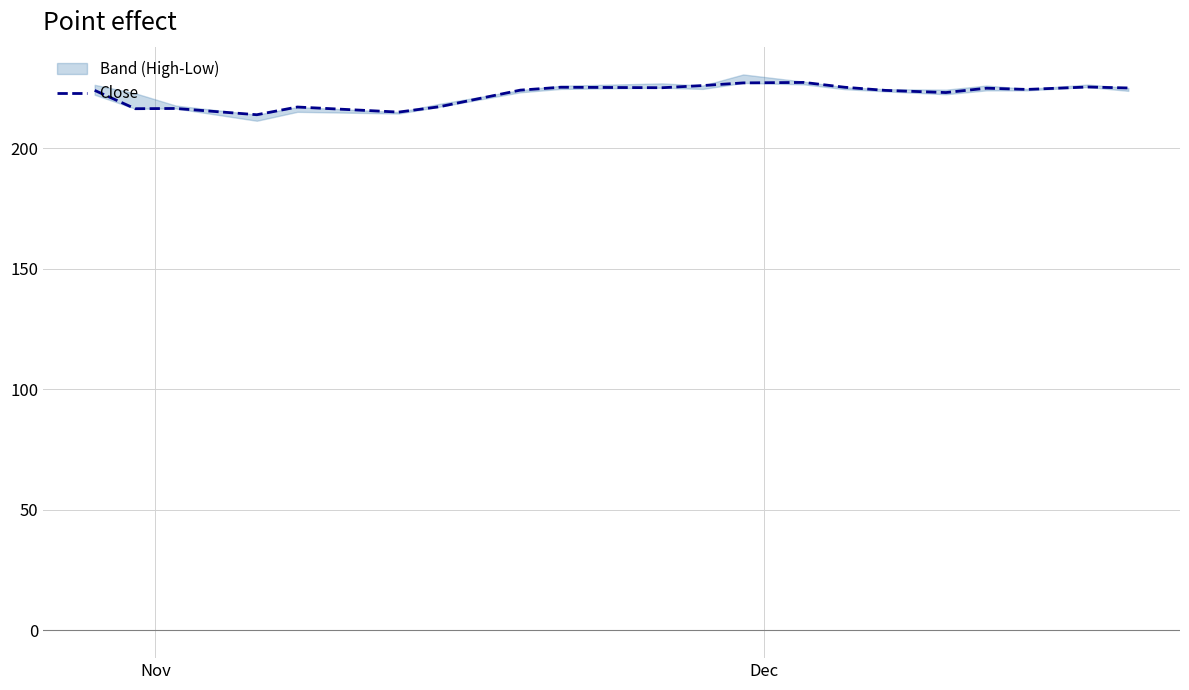

Reading left to right, what are all the values shown in this chart?

223.9	216.3	216.4	213.8	217.0	214.9	217.1	224.0	225.2	225.0	225.9	227.0	227.2	225.2	223.9	223.0	224.8	224.3	225.3	224.9